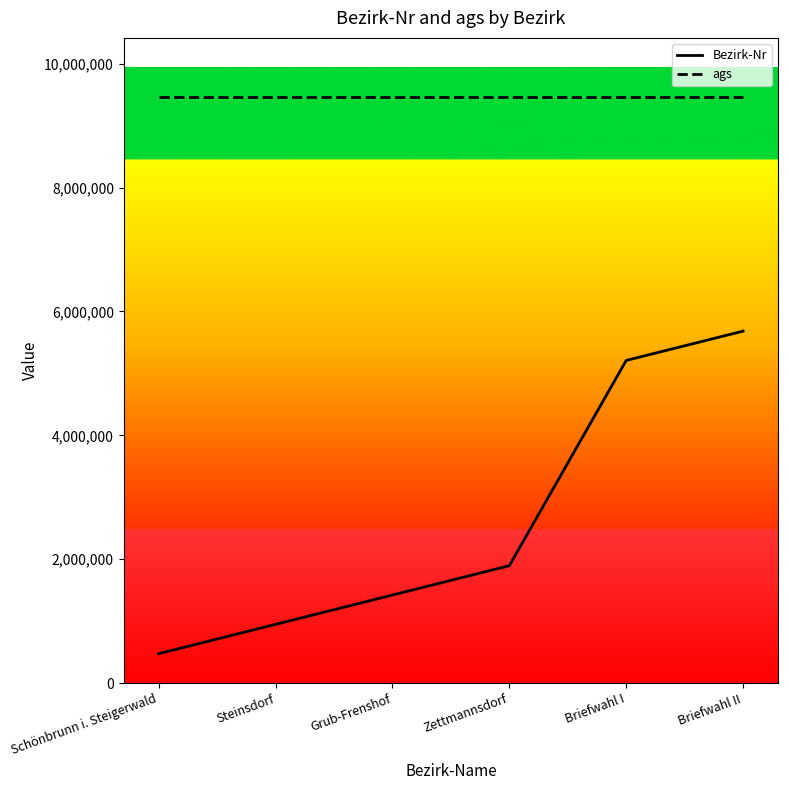

At which category is the sum across all series the highest?

Briefwahl II